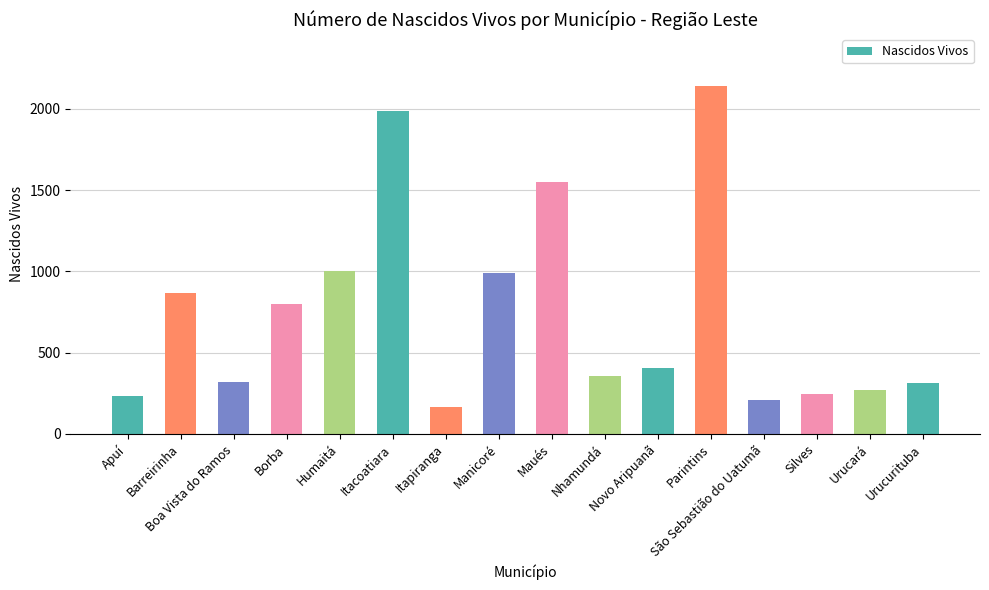

The chart shows a value of 2933 at Parintins. True or false?

False